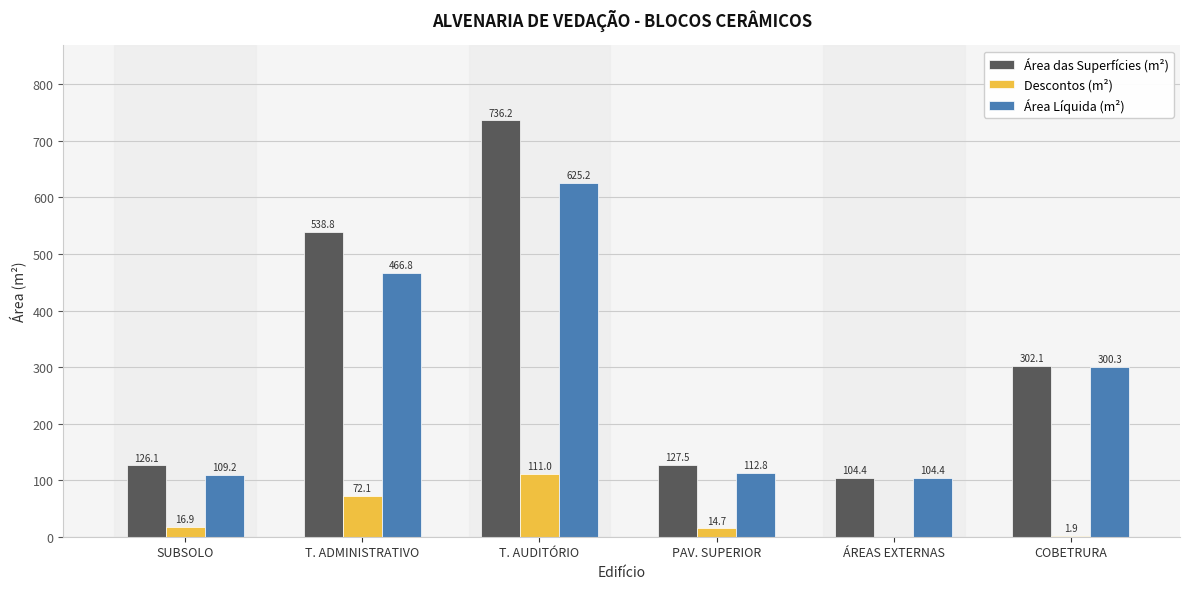

How many data points does each series have?

6